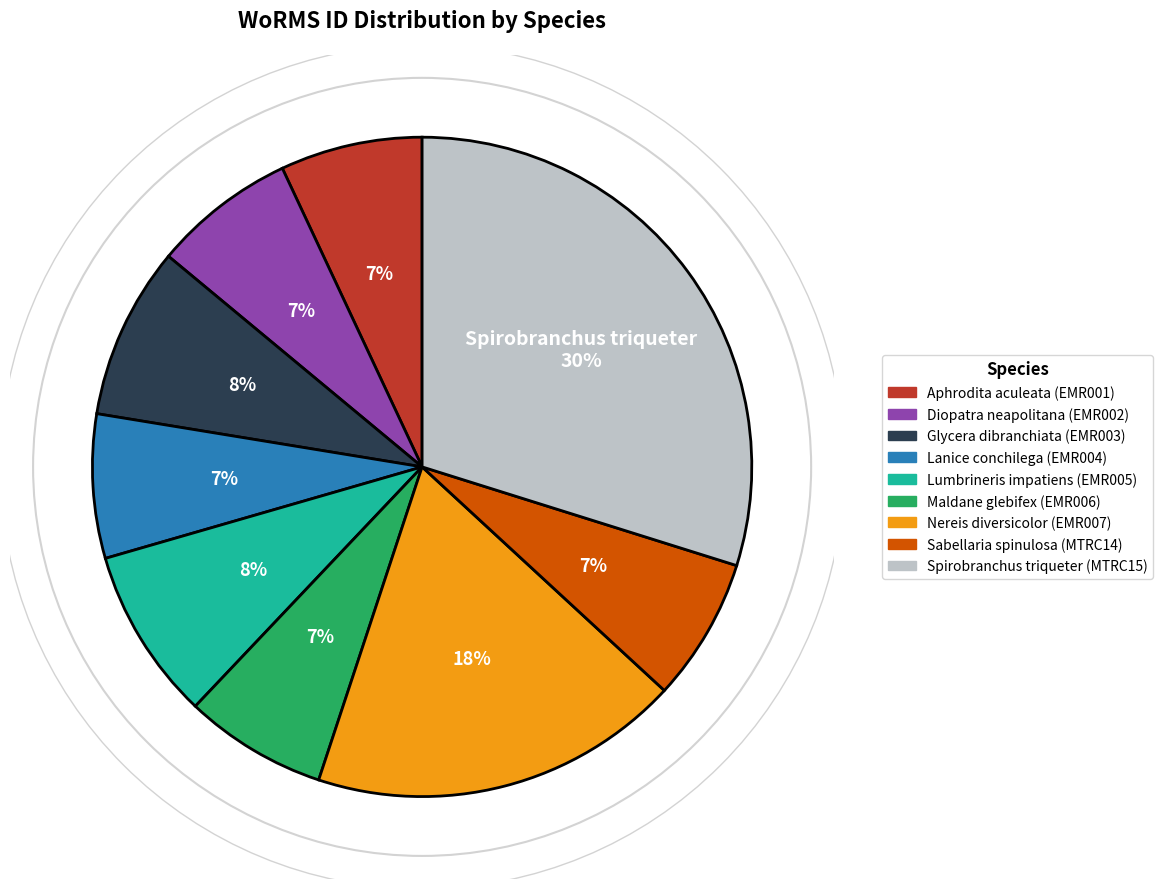

True or false: Aphrodita aculeata accounts for 7% of the total.

True